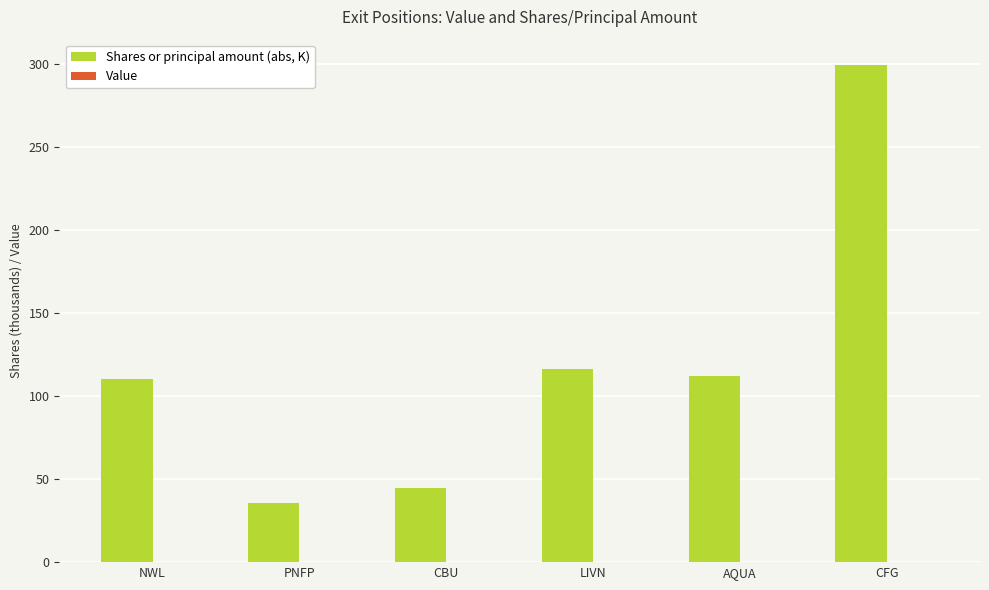

Approximately how many times larger is the value at LIVN compared to PNFP?

3.3